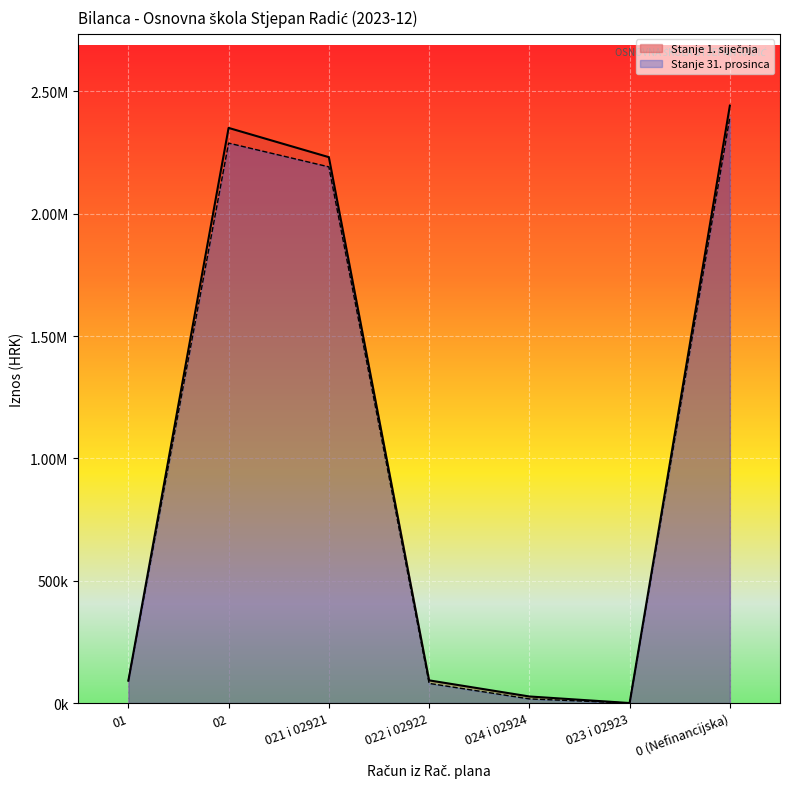

Which series has the largest total across all categories?

Stanje 1. siječnja